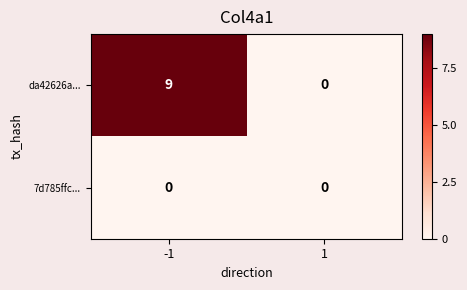

At which category does the chart reach its peak across all series?

-1